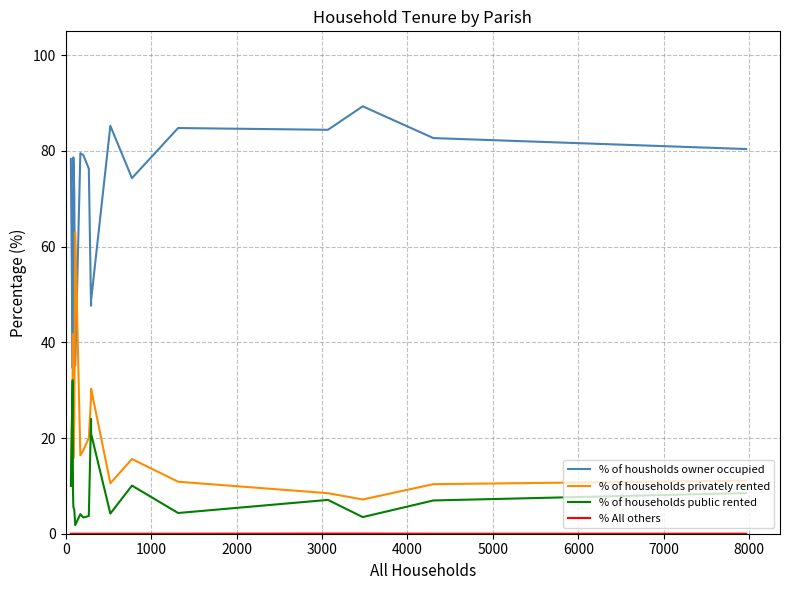

Which series has the largest total across all categories?

% of housholds owner occupied